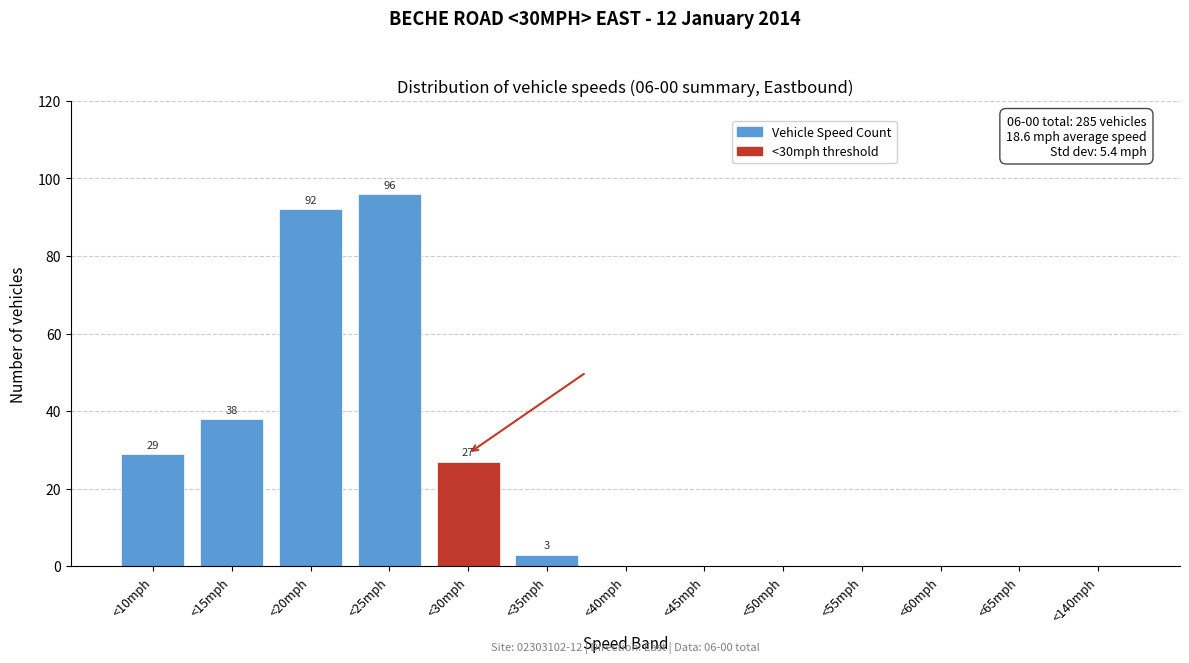

Reading right to left, extract all data points from this chart.

<140mph=0	<65mph=0	<60mph=0	<55mph=0	<50mph=0	<45mph=0	<40mph=0	<35mph=3	<30mph=27	<25mph=96	<20mph=92	<15mph=38	<10mph=29